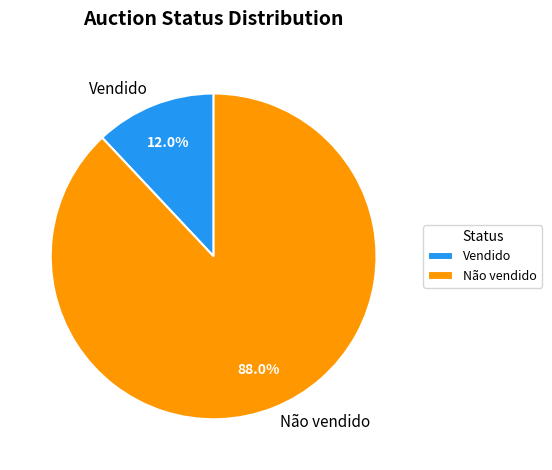

To the nearest percent, what is the difference between the largest and smallest slice percentages?

76%